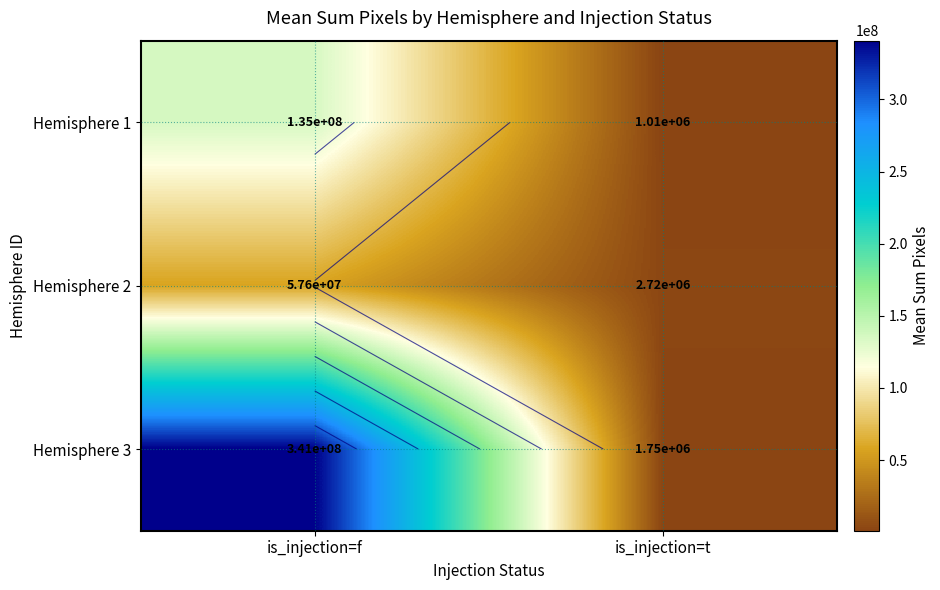

How many data points does each series have?

2